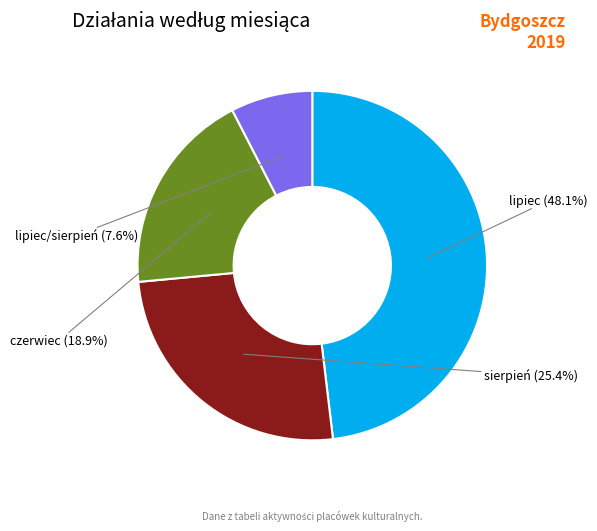

Does czerwiec account for over 50% of the chart?

No